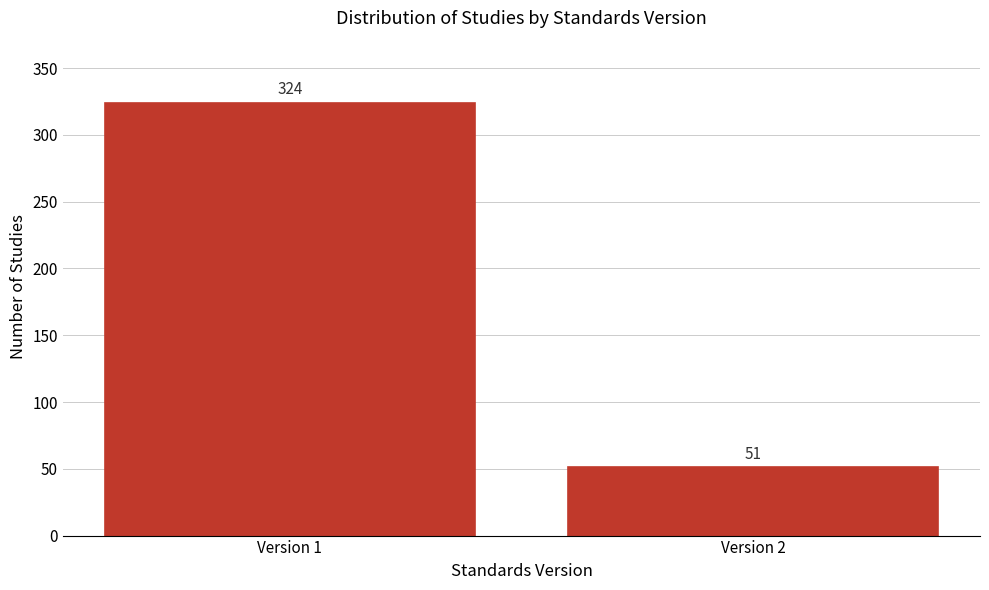

Reading left to right, extract all data points from this chart.

324	51